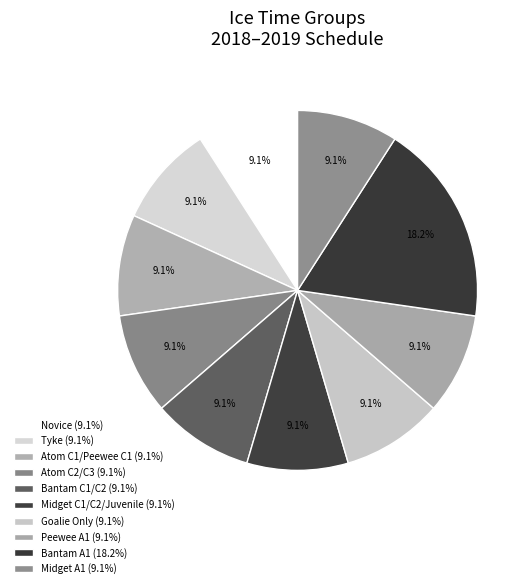

How many slices are in this pie chart?

10